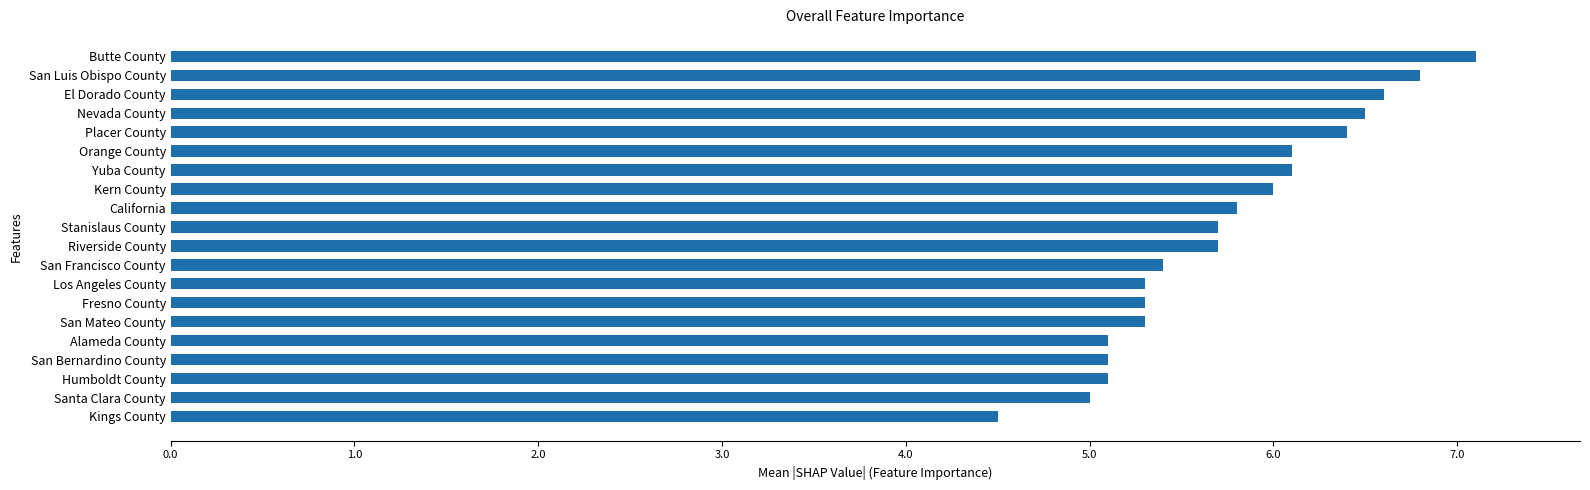

The chart shows a value of 9.1 at El Dorado County. True or false?

False